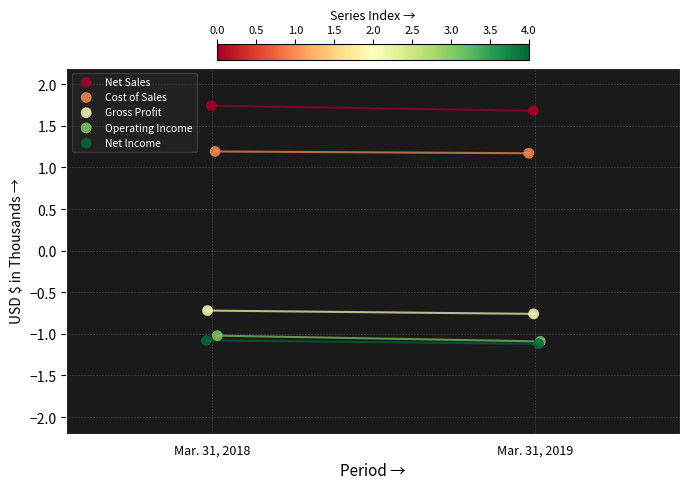

What are all the series names shown in the legend?

Net Sales, Cost of Sales, Gross Profit, Operating Income, Net Income